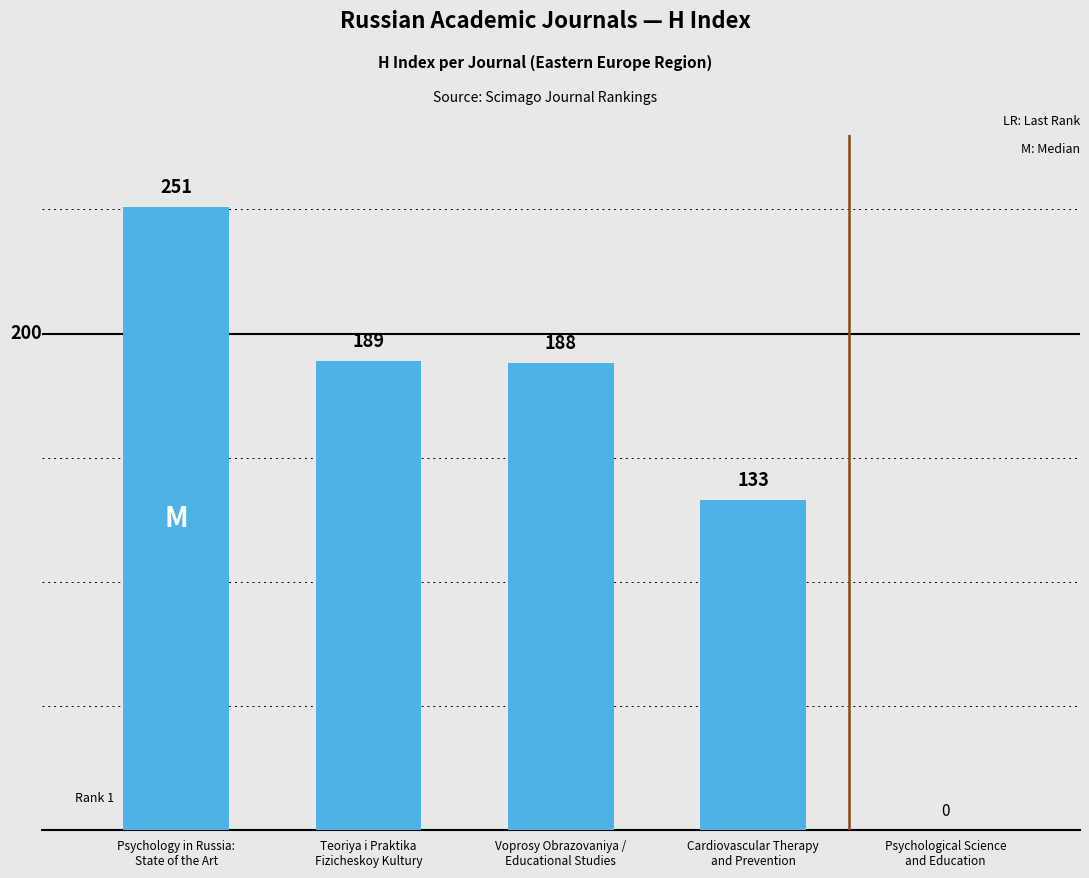

Reading left to right, extract all data points from this chart.

Psychology in Russia:
State of the Art=251	Teoriya i Praktika
Fizicheskoy Kultury=189	Voprosy Obrazovaniya /
Educational Studies=188	Cardiovascular Therapy
and Prevention=133	Psychological Science
and Education=0